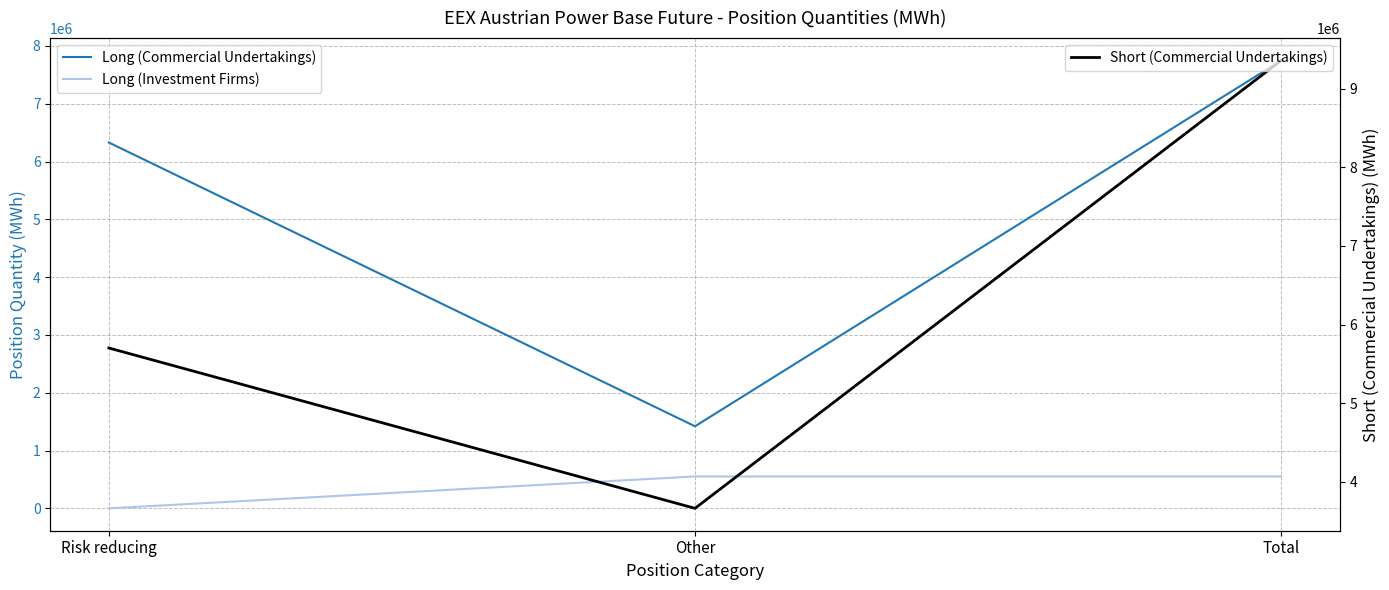

Reading left to right, list all the values displayed in this chart.

Long (Commercial Undertakings): Risk reducing=6328546	Other=1419432	Total=7747978
Long (Investment Firms): Risk reducing=0	Other=551422	Total=551422
Short (Commercial Undertakings): Risk reducing=5701210	Other=3660120	Total=9361330